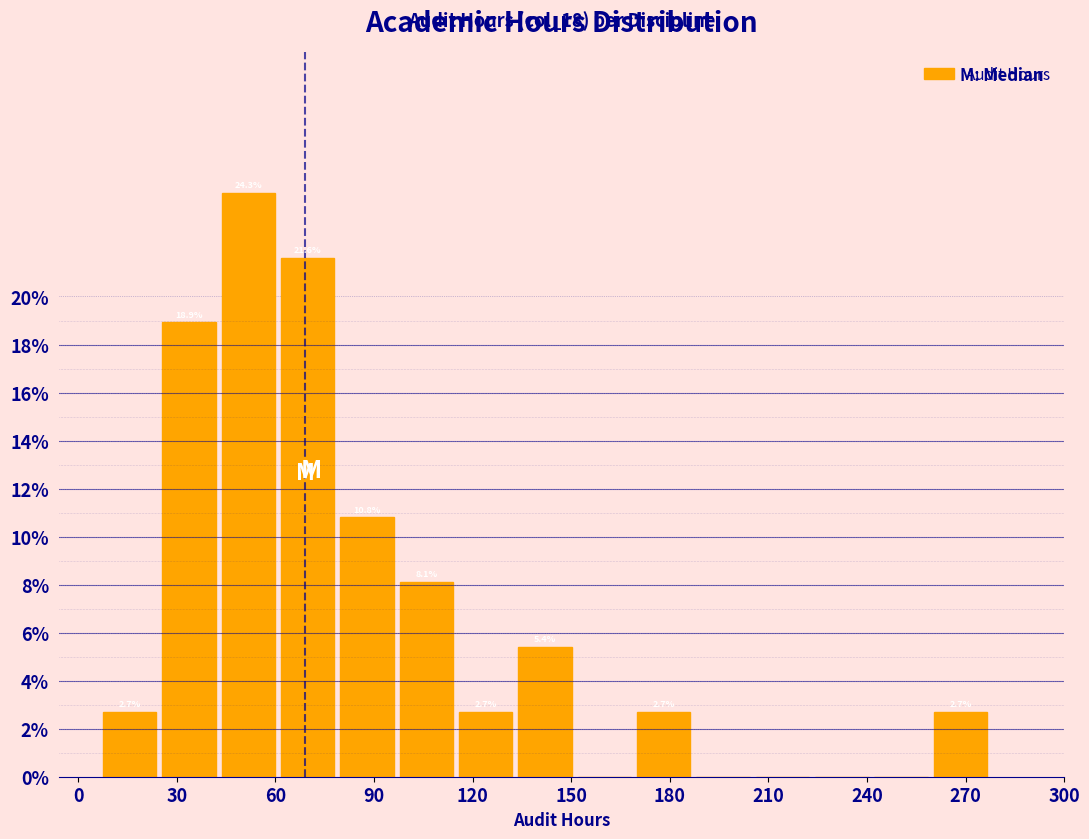

Read against the x-axis, roughly where is the centre of the tallest bar?

50